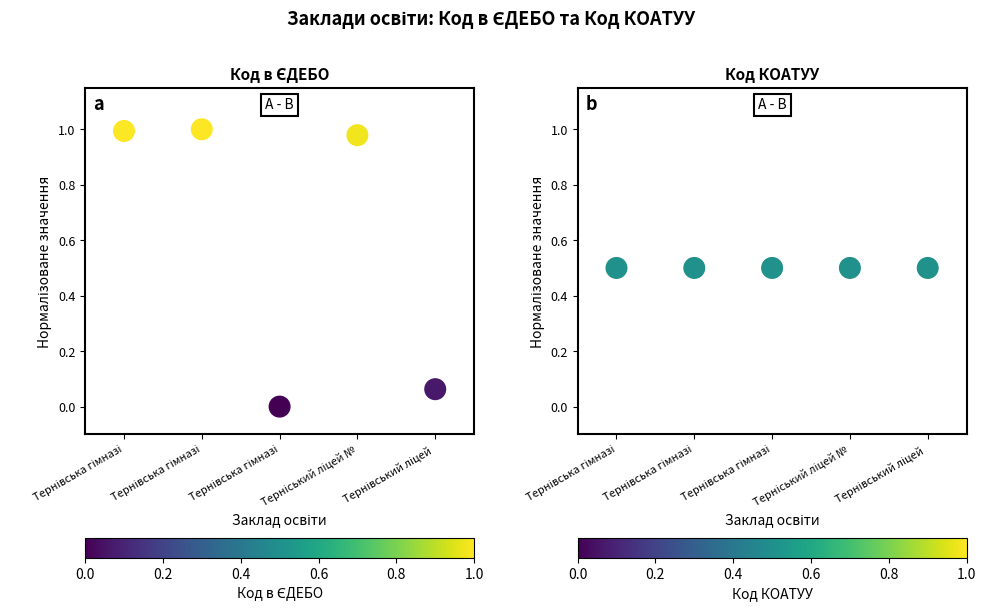

Which series has the largest total across all categories?

Код в ЄДЕБО